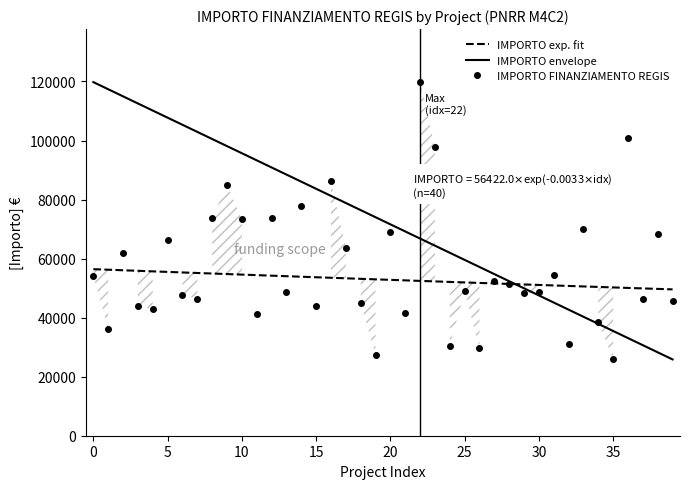

What is the minimum value shown in the chart?

25842.4